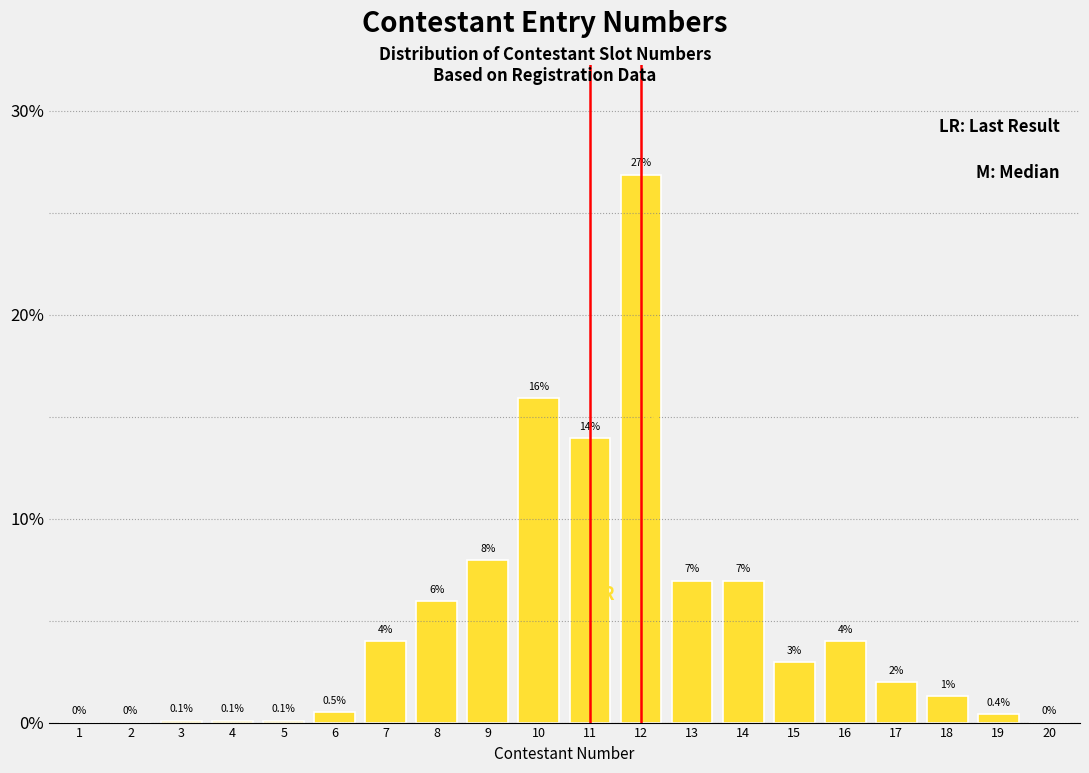

Reading right to left, transcribe all the data shown in this chart.

20=0.0	19=0.4	18=1.3	17=2.0	16=4.0	15=3.0	14=7.0	13=7.0	12=26.9	11=13.9	10=15.9	9=8.0	8=6.0	7=4.0	6=0.5	5=0.1	4=0.1	3=0.1	2=0.0	1=0.0